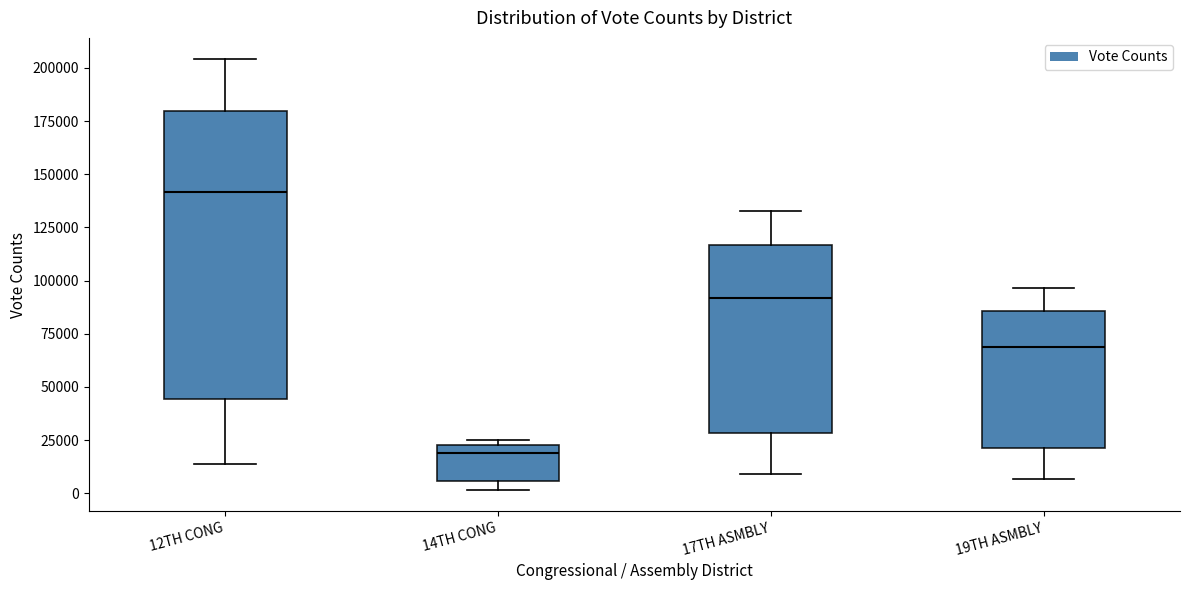

Reading left to right, transcribe this box plot: for each box, give where its median line is, the range the box spans, and where its two whiskers end, as read against the y-axis. The values are not printed on the chart, so give them approximately, as read against the axis.

12TH CONG: median 140000, box 45000 to 180000, whiskers 15000 to 205000
14TH CONG: median 20000, box 5000 to 25000, whiskers 0 to 25000 (just above the box's upper edge)
17TH ASMBLY: median 90000, box 30000 to 115000, whiskers 10000 to 135000
19TH ASMBLY: median 70000, box 20000 to 85000, whiskers 5000 to 95000